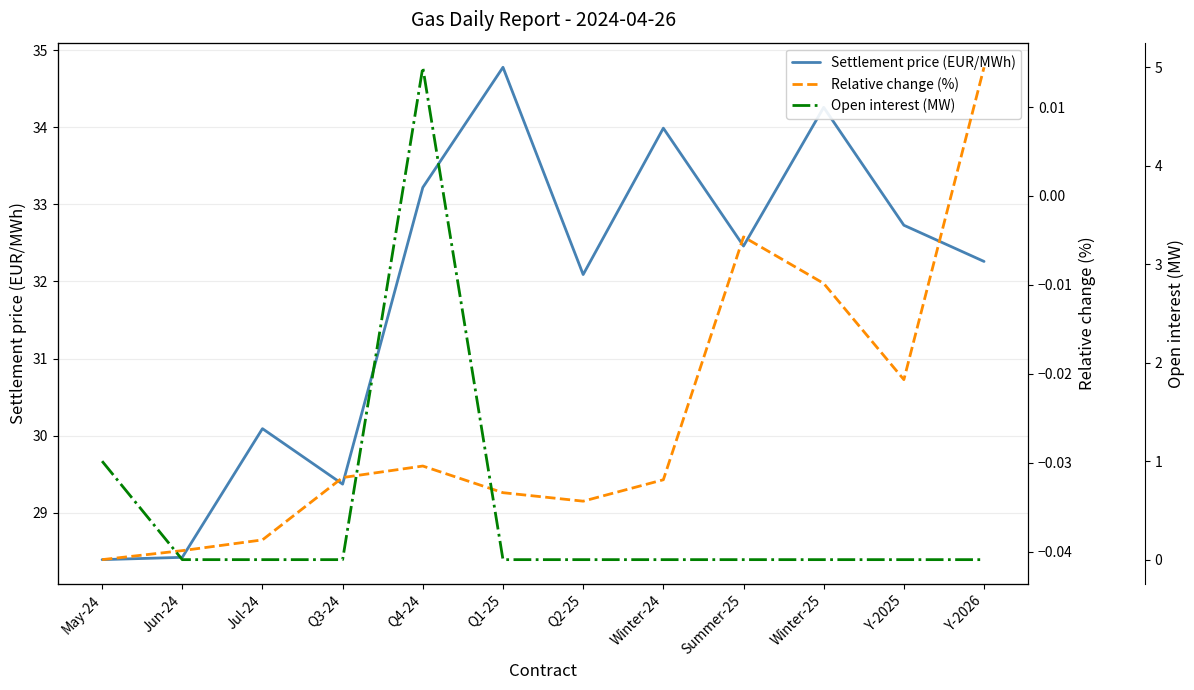

What is the spread (max minus min) of values at Y-2026?

32.3